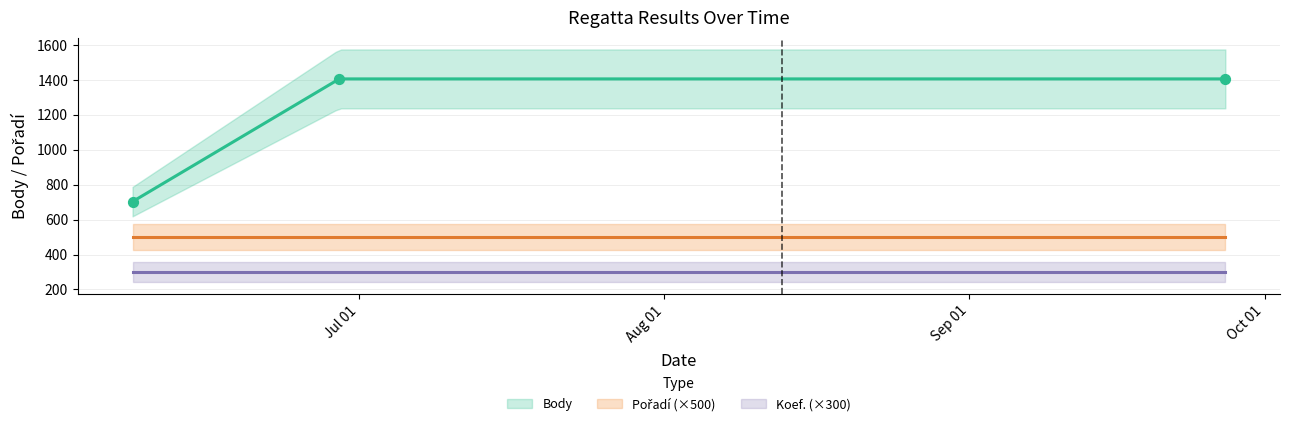

At which category is the sum across all series the highest?

2024-06-29